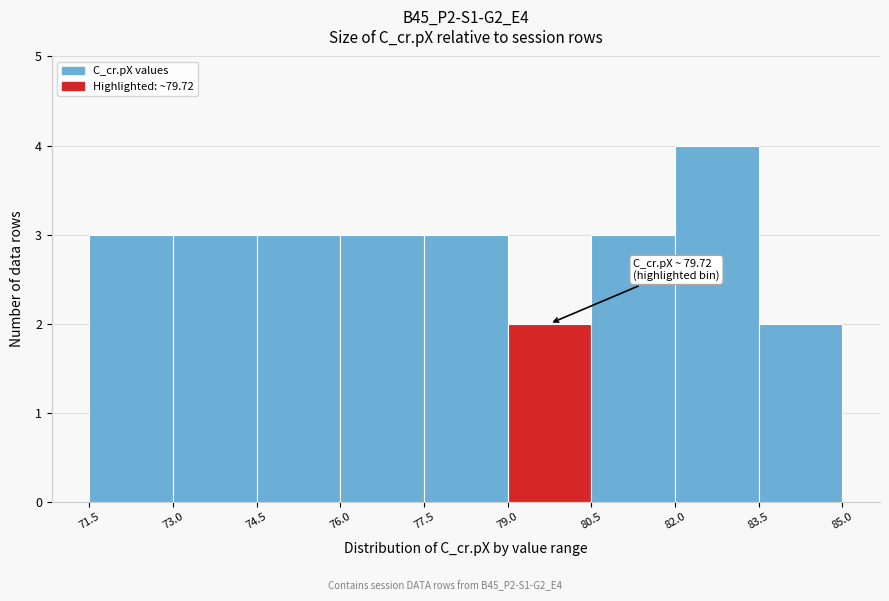

Over which range of the x-axis is the bar tallest?

82.0 to 83.5